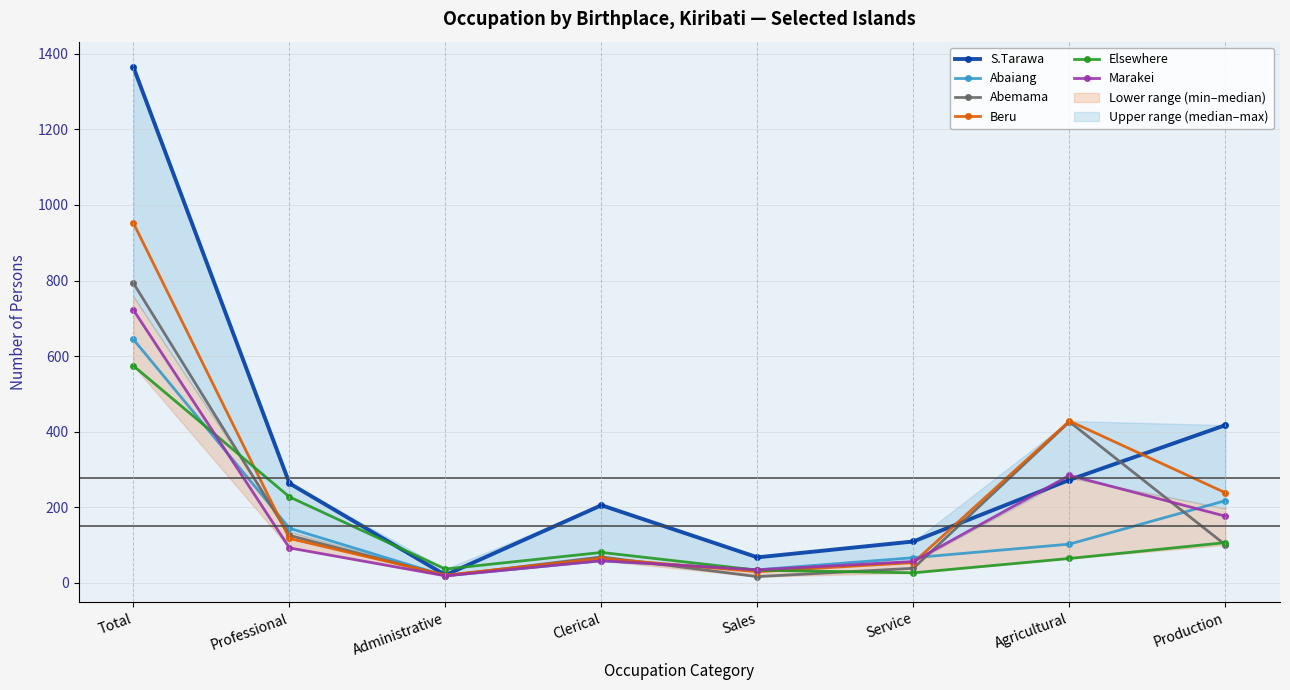

Where is the first local minimum for Abemama?

Administrative